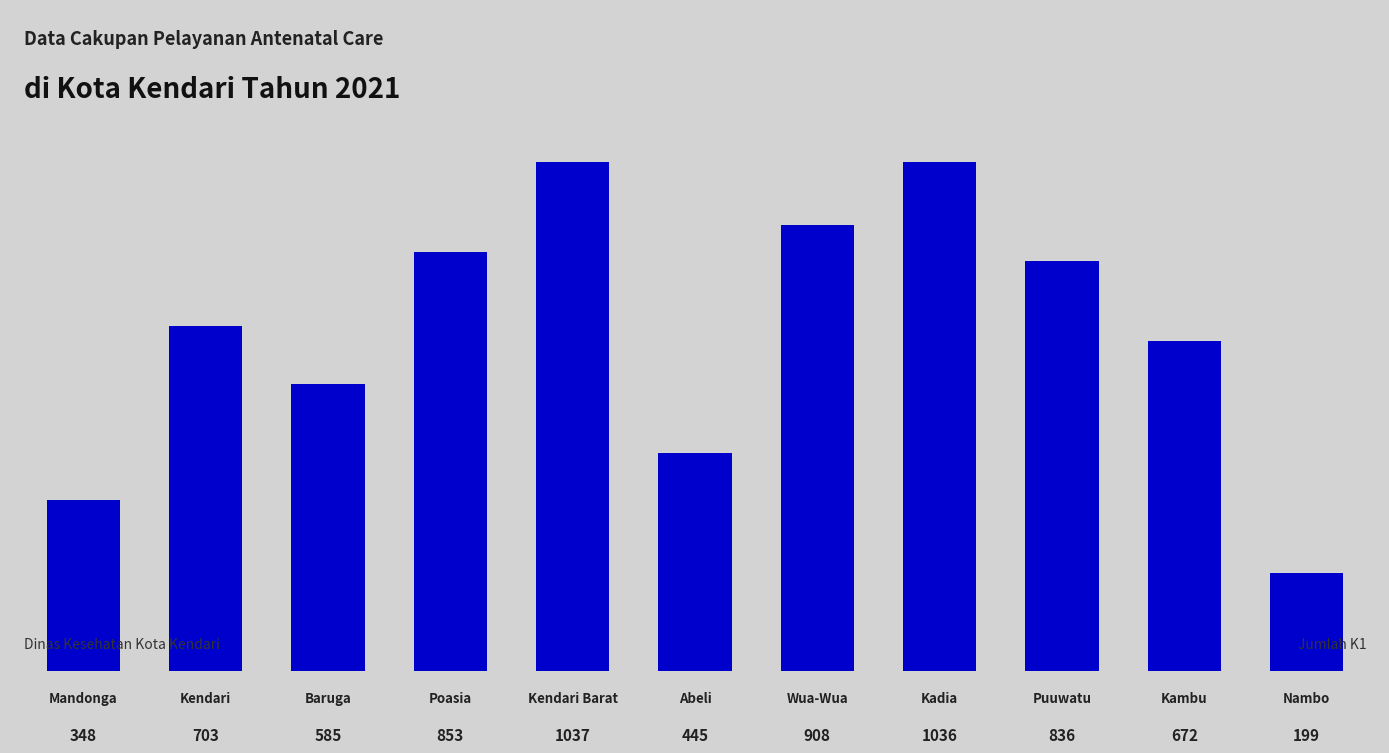

How many bars are there in total?

11